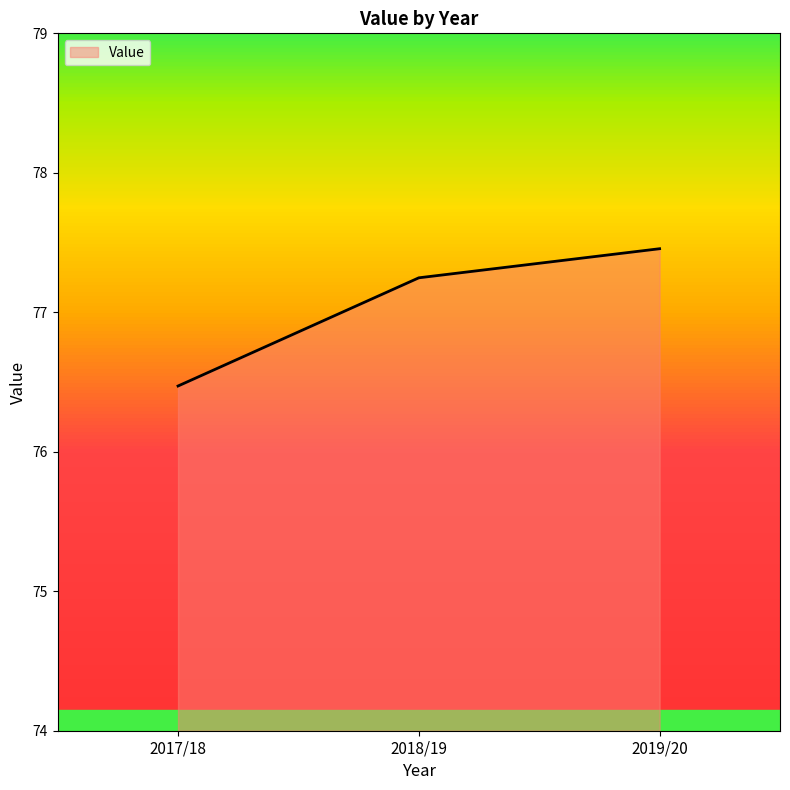

What is the change in value from 2017/18 to 2019/20?

+1.0